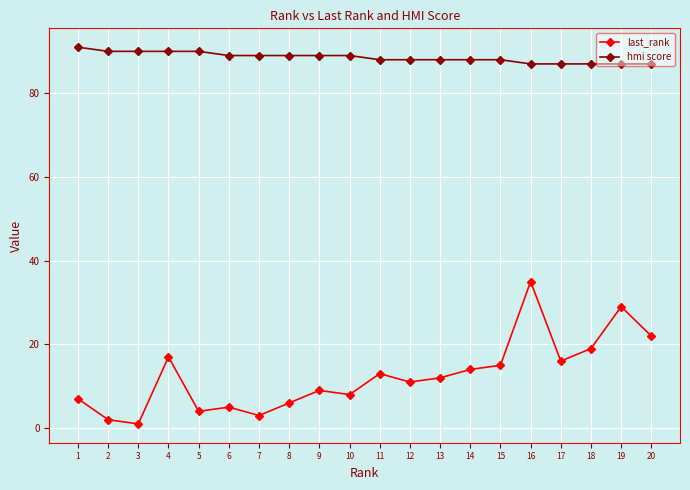

At how many categories does at least one series exceed 14?

20